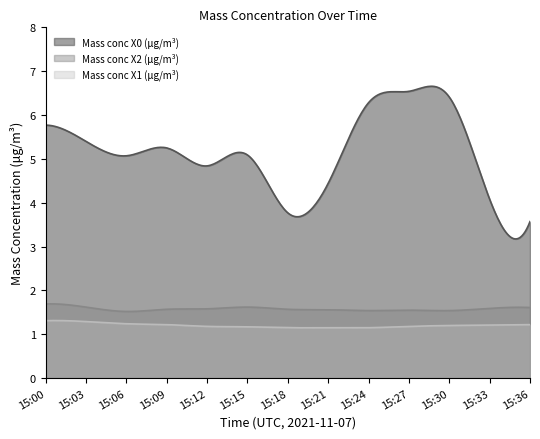

True or false: Mass conc X2 (μg/m³) and Mass conc X1 (μg/m³) cross at least once.

False